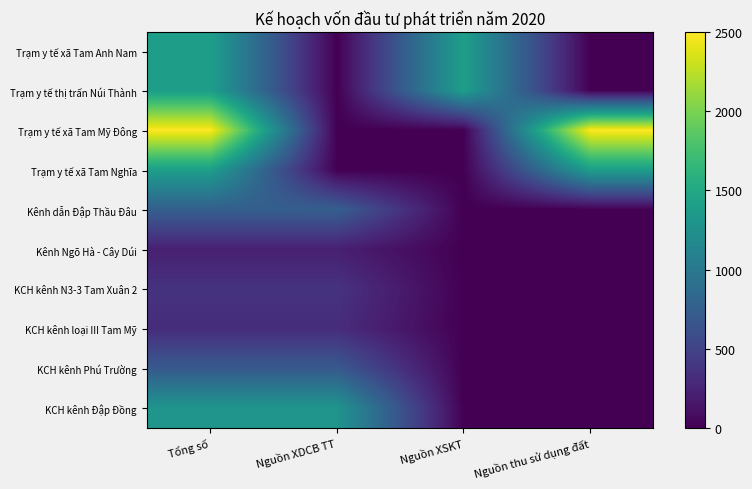

Which series has the largest total across all categories?

Trạm y tế xã Tam Mỹ Đông